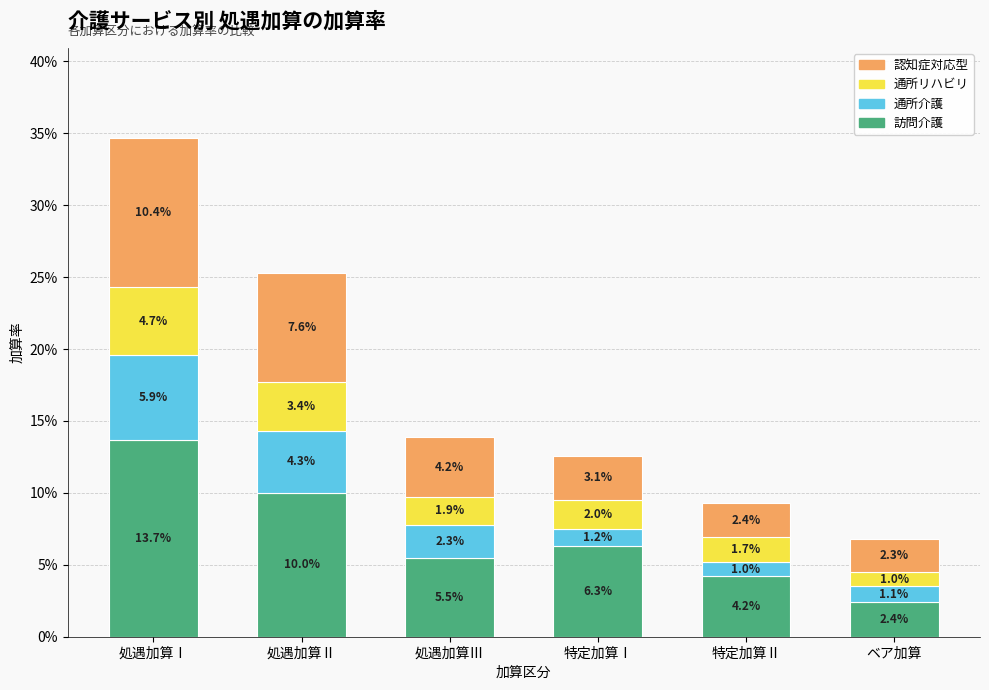

What are all the series names shown in the legend?

認知症対応型, 通所リハビリ, 通所介護, 訪問介護